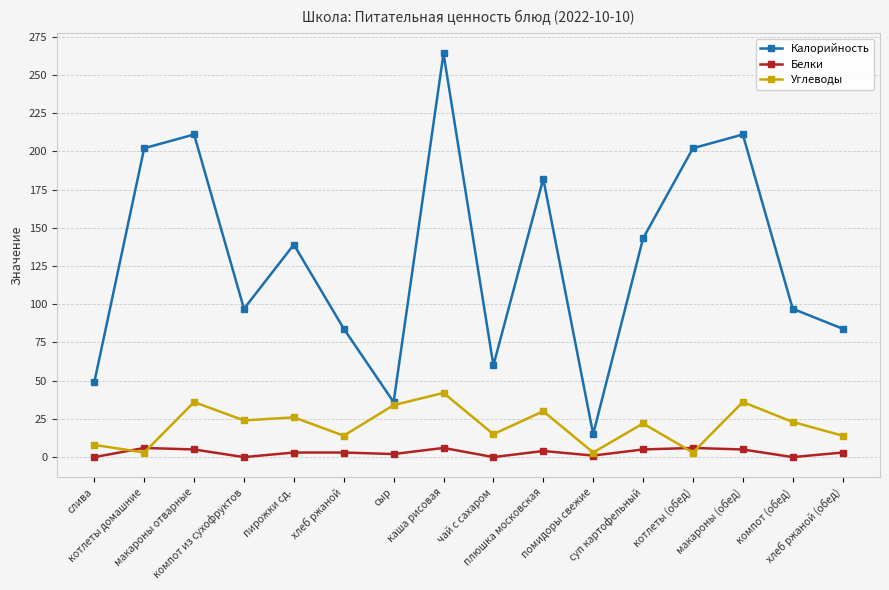

Rank the series by their maximum value, from highest to lowest.

Калорийность, Углеводы, Белки